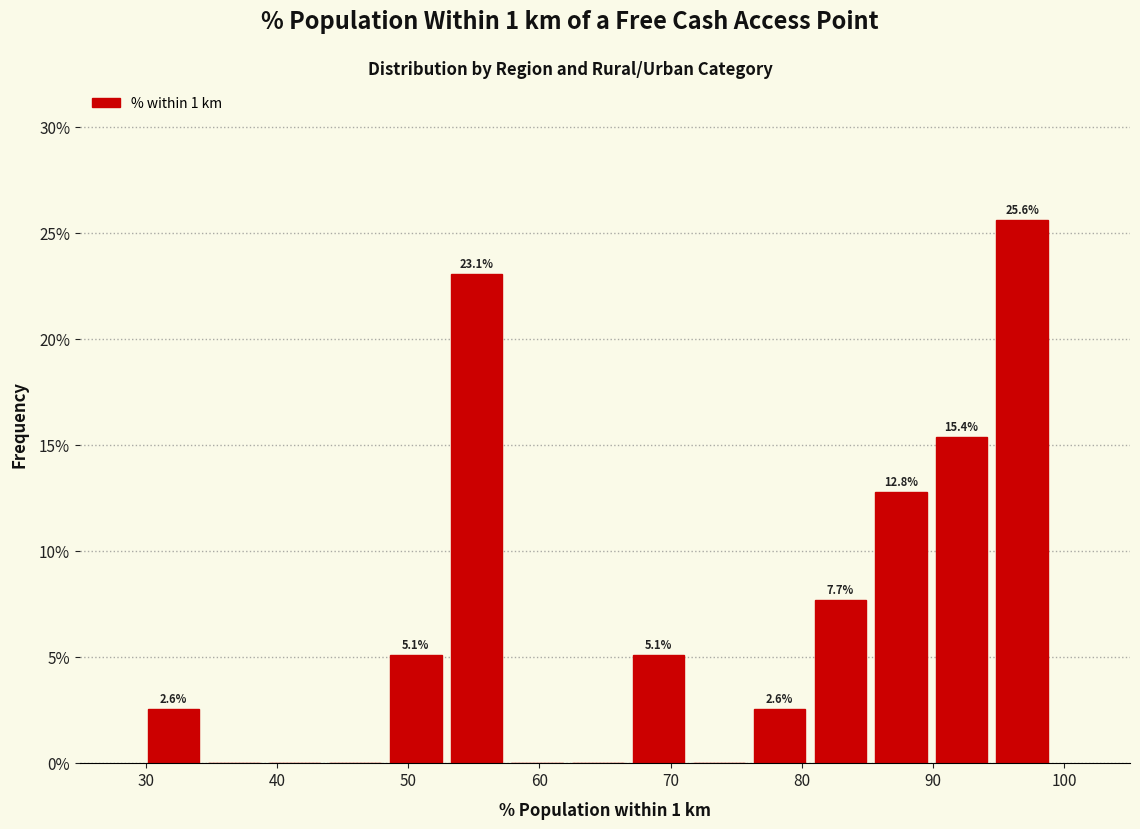

Which range on the x-axis has the tallest bar?

94 to 99